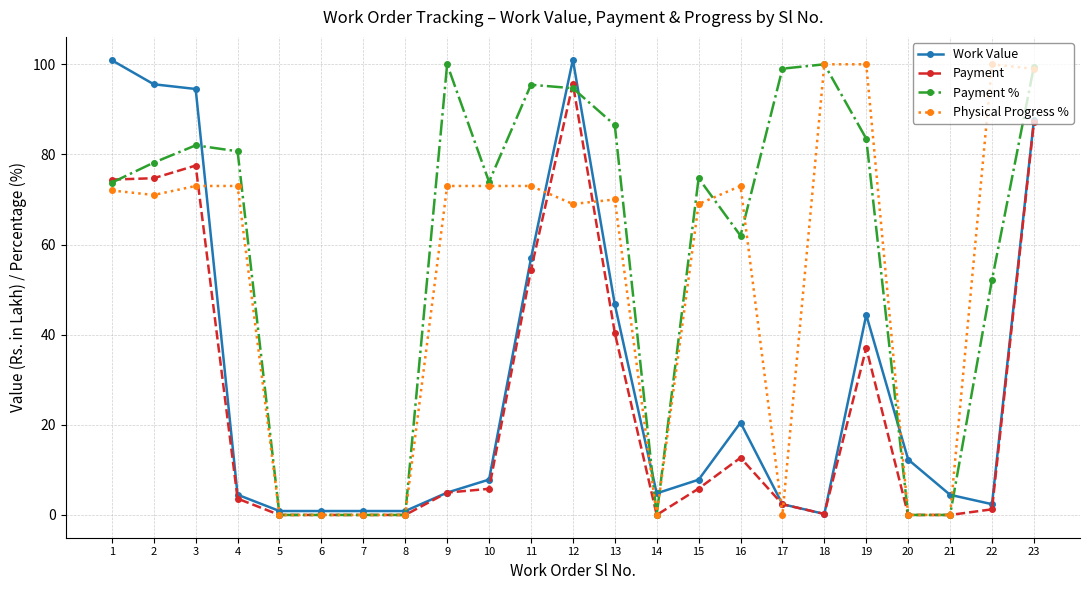

At which category is the sum across all series the highest?

23